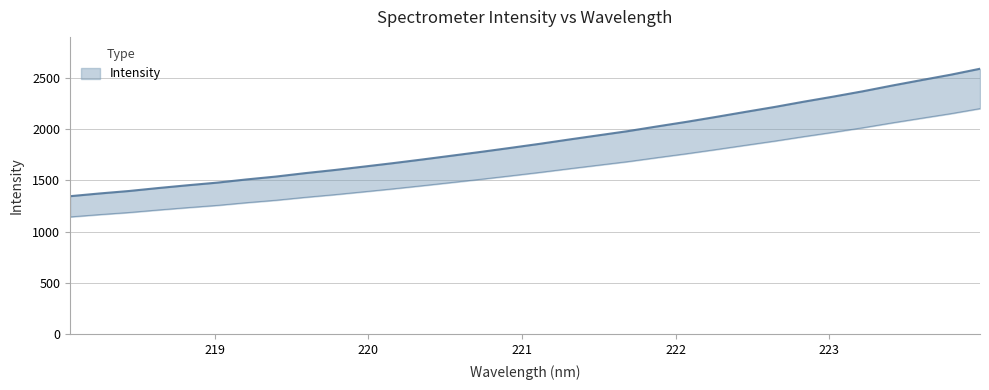

List the labels in order of value, largest first.

223.9802, 223.7895, 223.5987, 223.408, 223.2172, 223.0264, 222.8355, 222.6447, 222.4538, 222.263, 222.0721, 221.8812, 221.6902, 221.4993, 221.3083, 221.1174, 220.9264, 220.7354, 220.5444, 220.3533, 220.1623, 219.9712, 219.7801, 219.589, 219.3979, 219.2067, 219.0156, 218.8244, 218.6332, 218.442, 218.2508, 218.0596